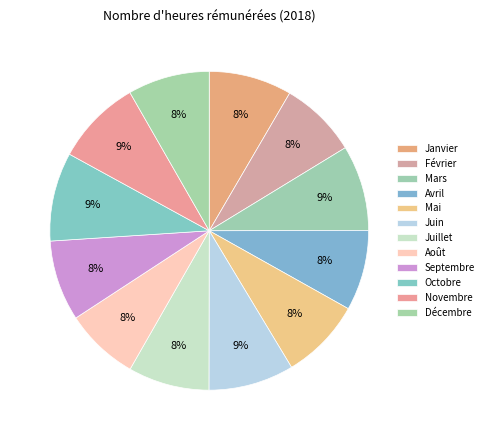

To the nearest percent, what is the combined percentage of Août and Mars?

16%